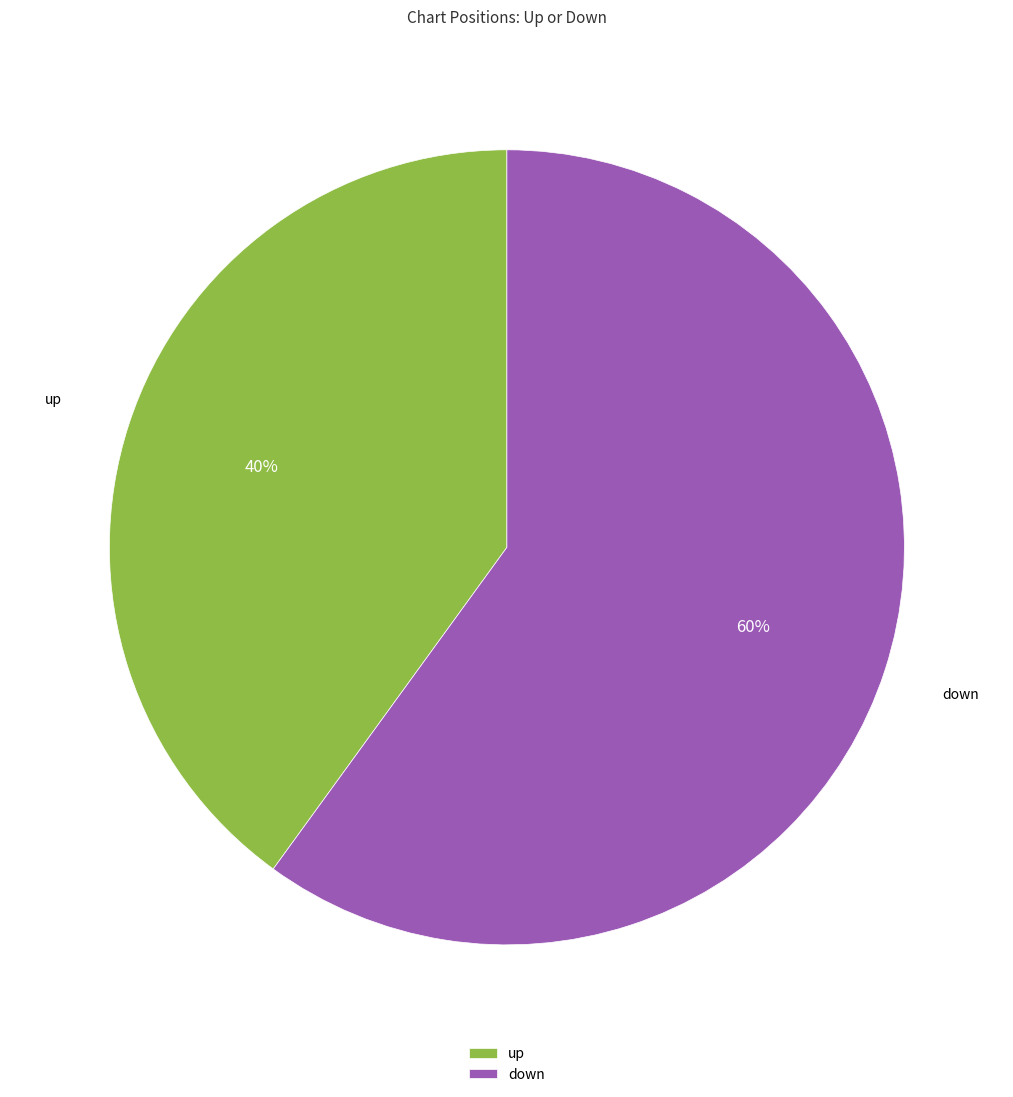

What is the ratio of the value at down to the value at up?

1.5